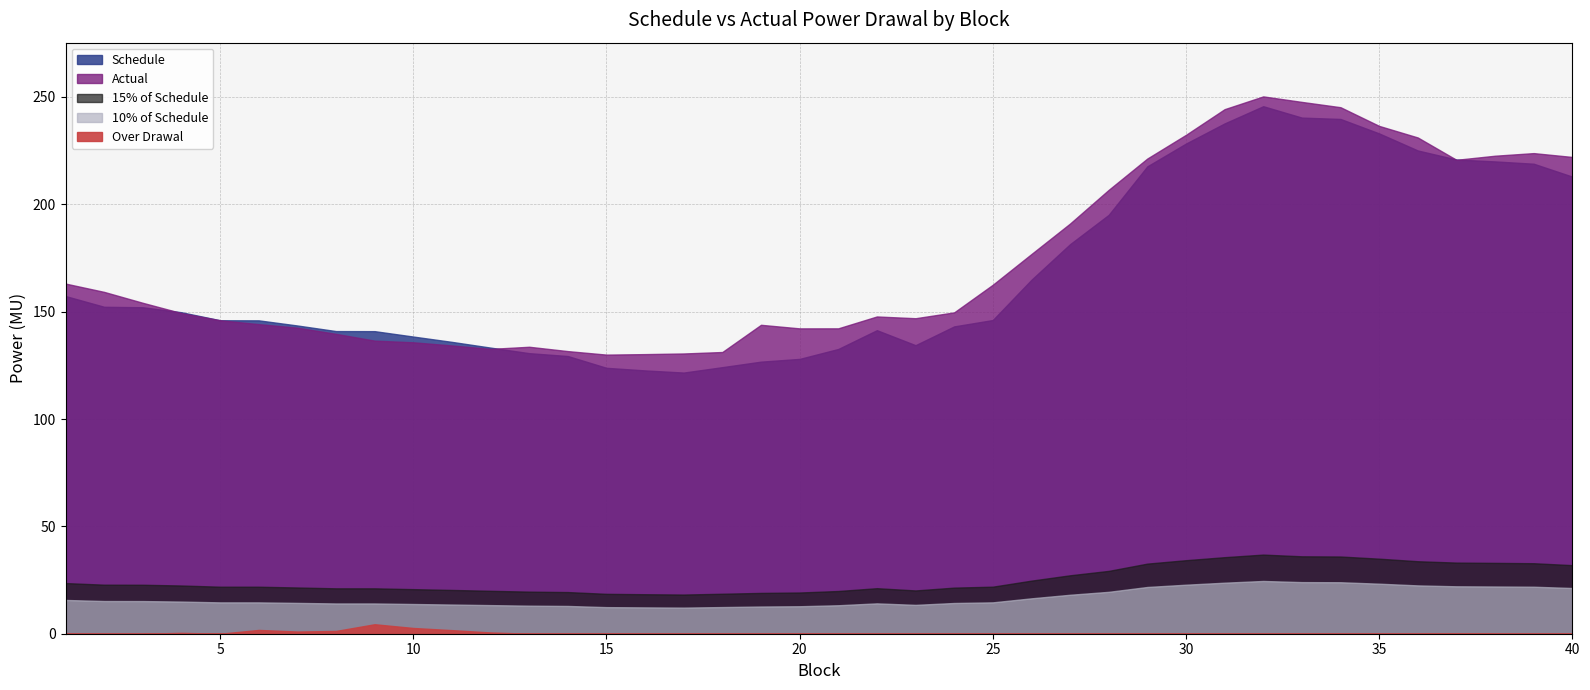

What is the average value of the 15% of Schedule series?

25.2